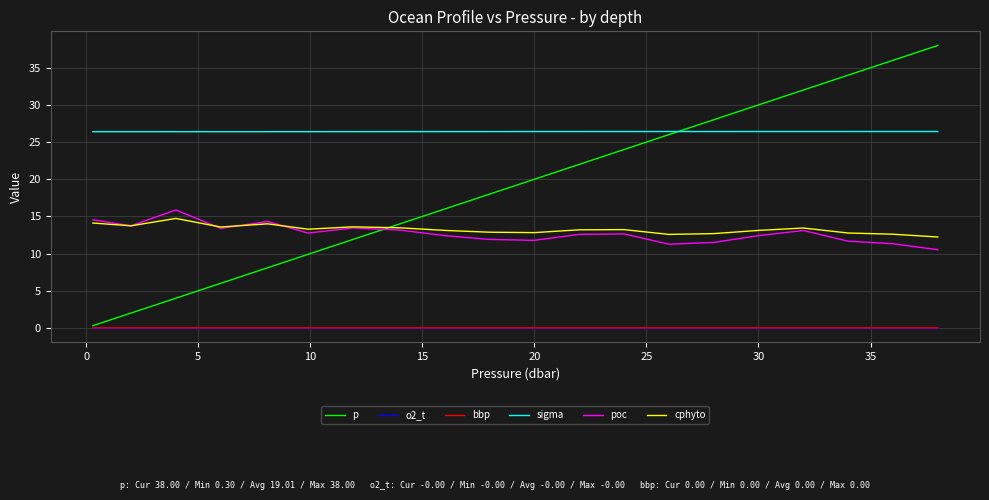

Is this an area chart (filled region under the line)?

No